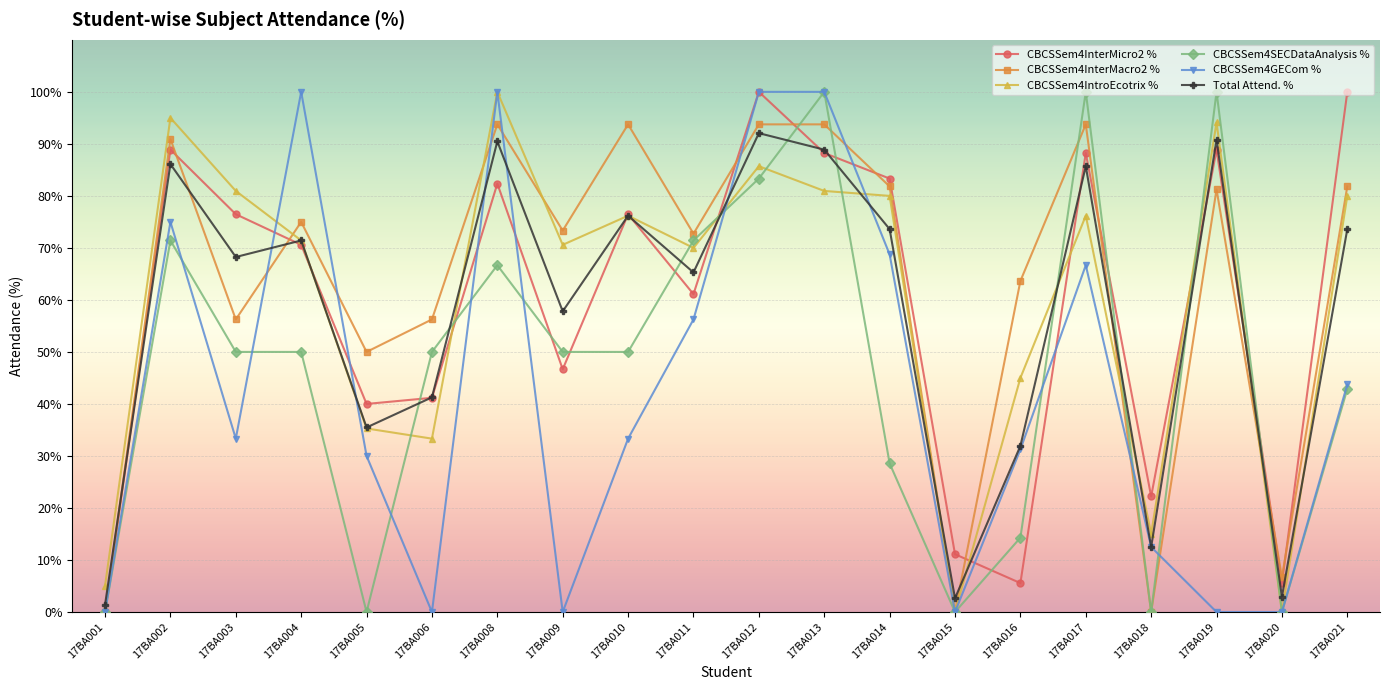

Which series has the largest total across all categories?

CBCSSem4InterMacro2 %